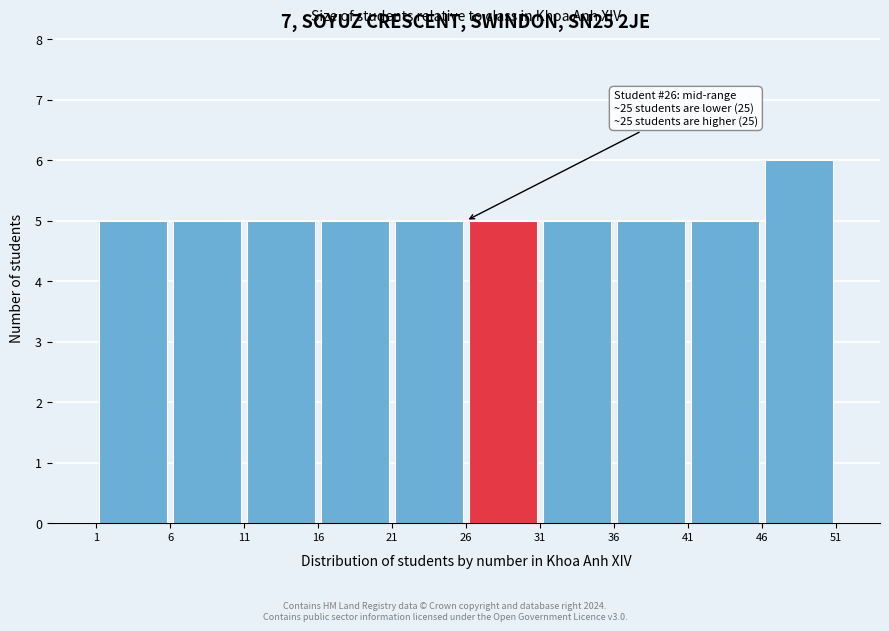

Over which range of the x-axis is the bar tallest?

46 to 51